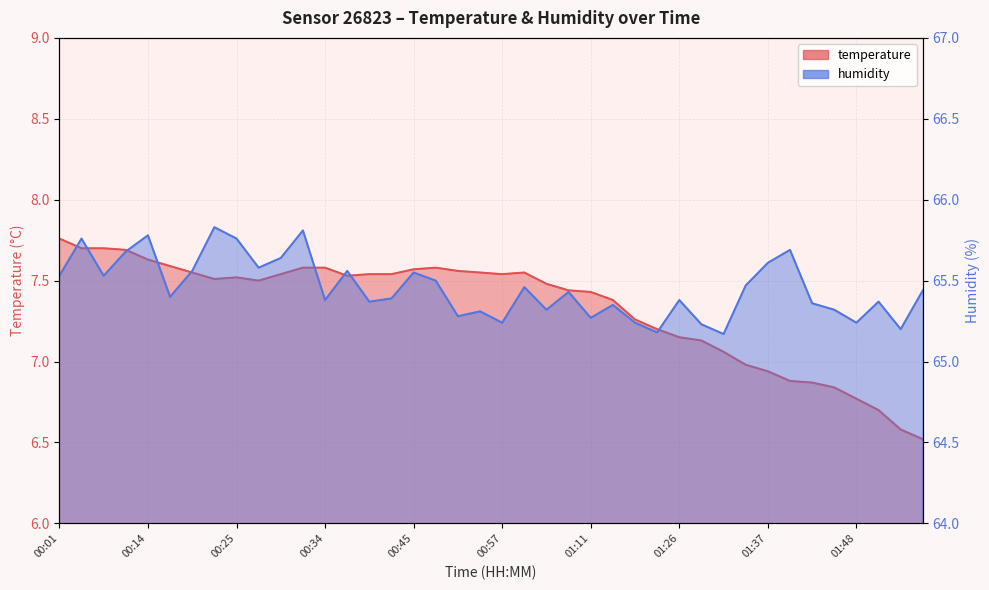

How many data points in temperature are less than 7?

9